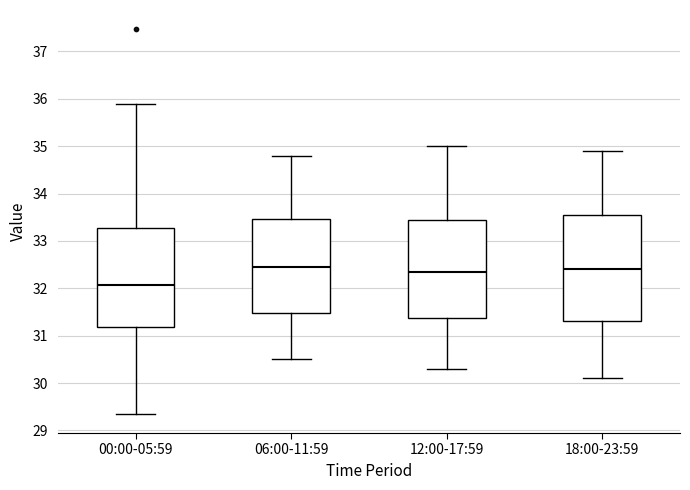

Which box is the tallest, from its lower edge to its upper edge?

18:00-23:59